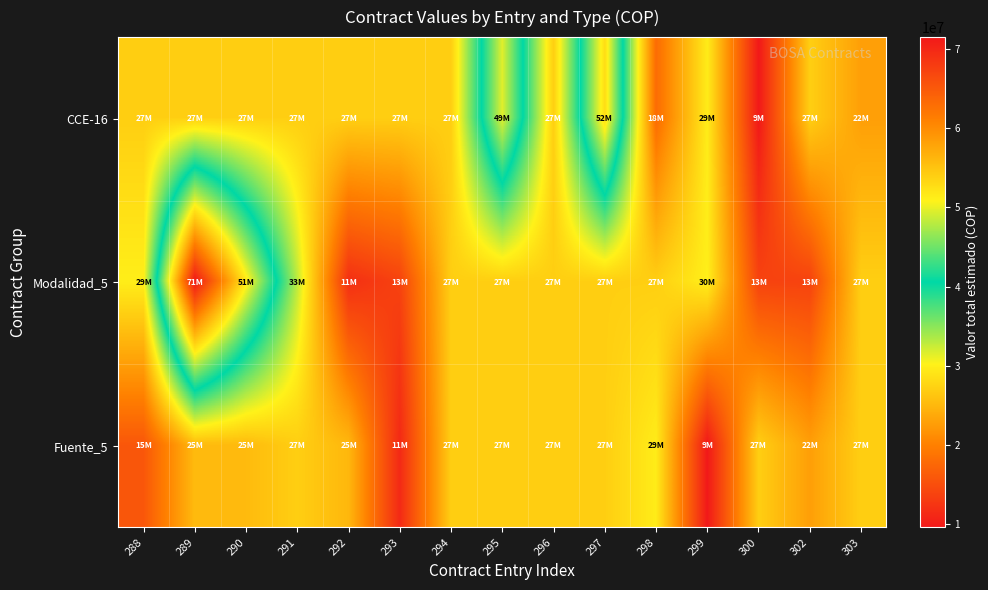

Which series has the widest spread of values?

Modalidad_5